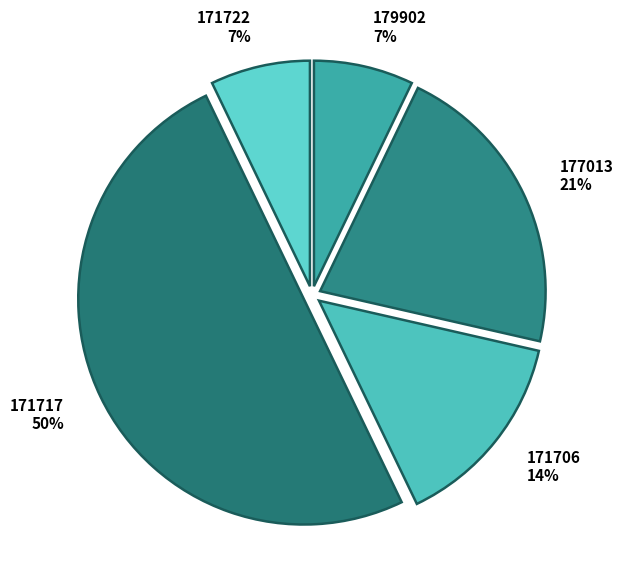

Combined, do 179902 and 177013 account for over 50%?

No